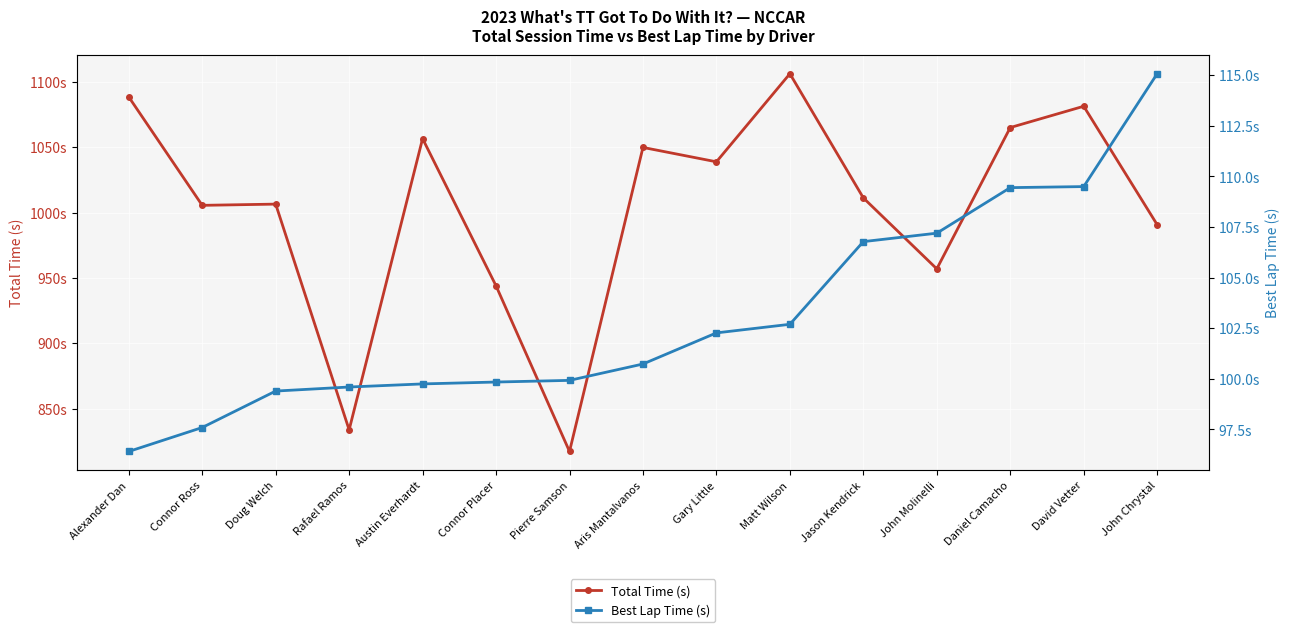

Rank the series at David Vetter from highest to lowest value.

Total Time (s), Best Lap Time (s)